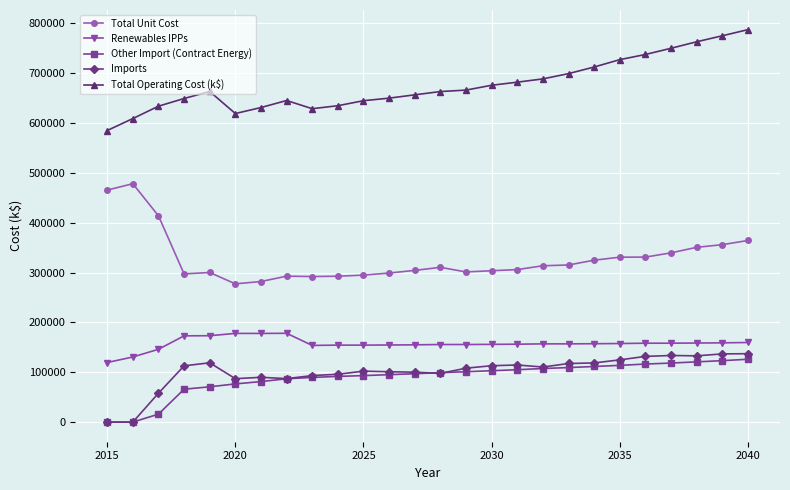

What is the average value of the Renewables IPPs series?

157565.0